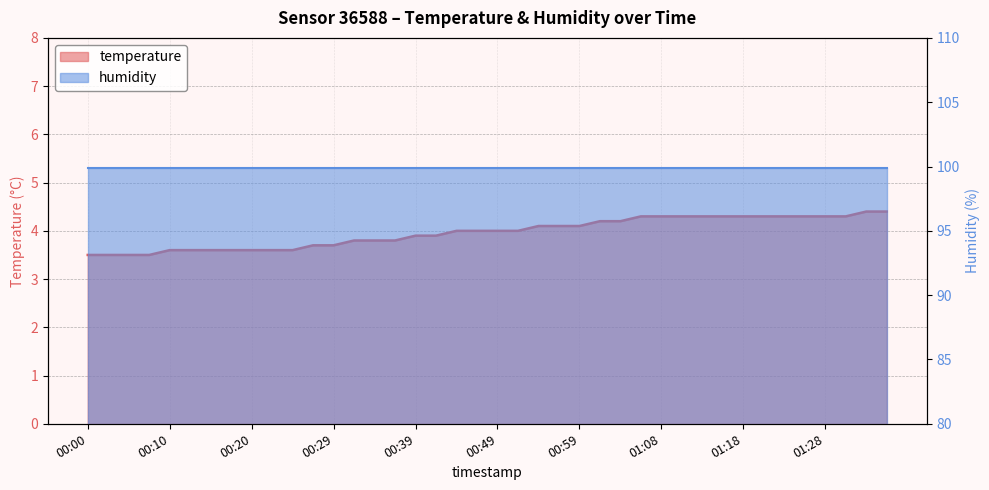

Read the value at 01:35.

4.4